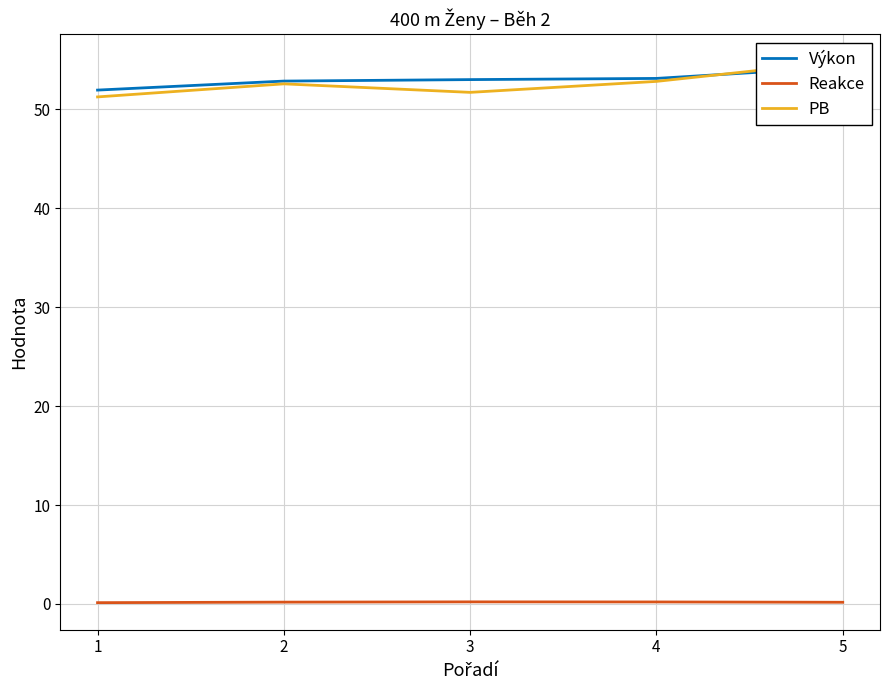

How many distinct data groups are displayed?

3